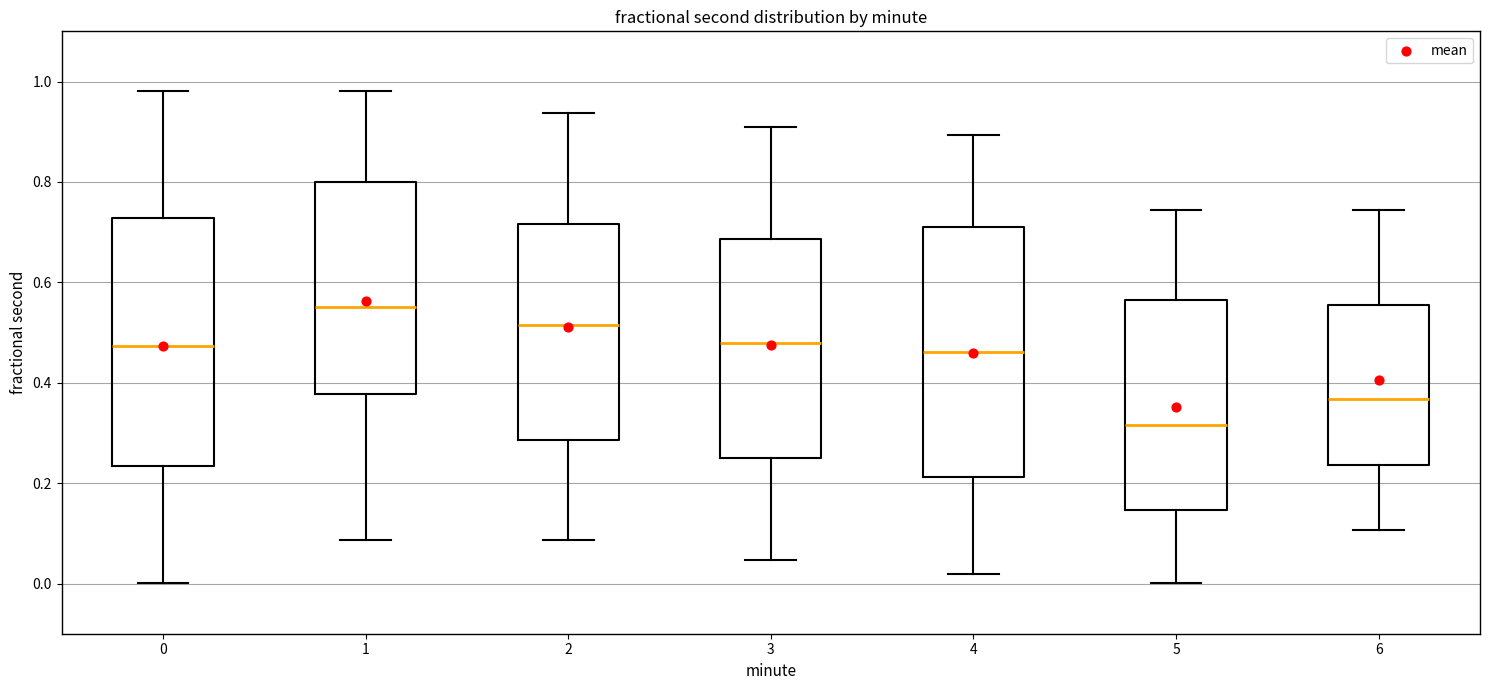

Where does the upper whisker of the box at x = 1 end on the y-axis? The values are not printed on the chart, so give them approximately, as read against the axis.

0.98